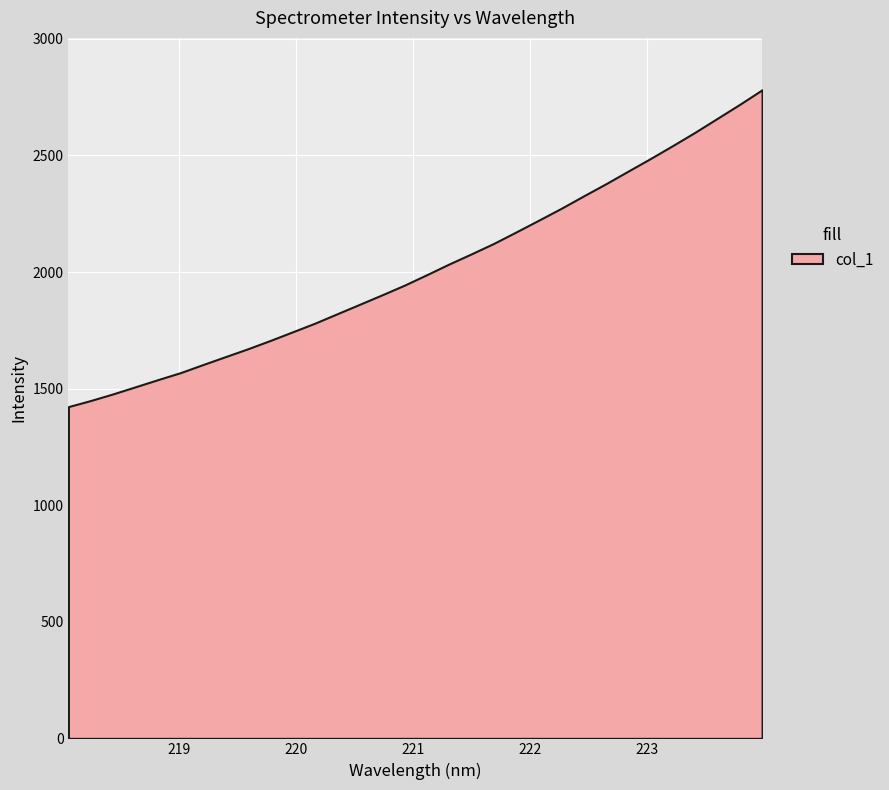

What is the difference between the maximum and minimum values?

1358.8